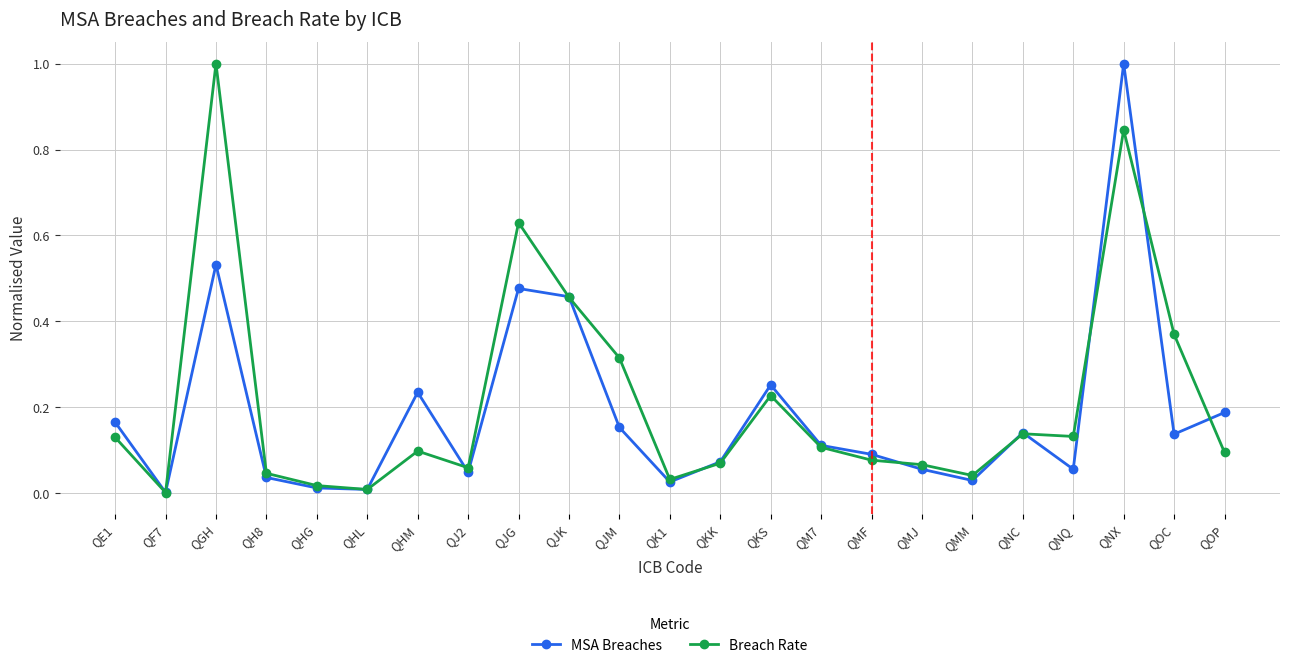

At which label does Breach Rate reach its peak?

QGH